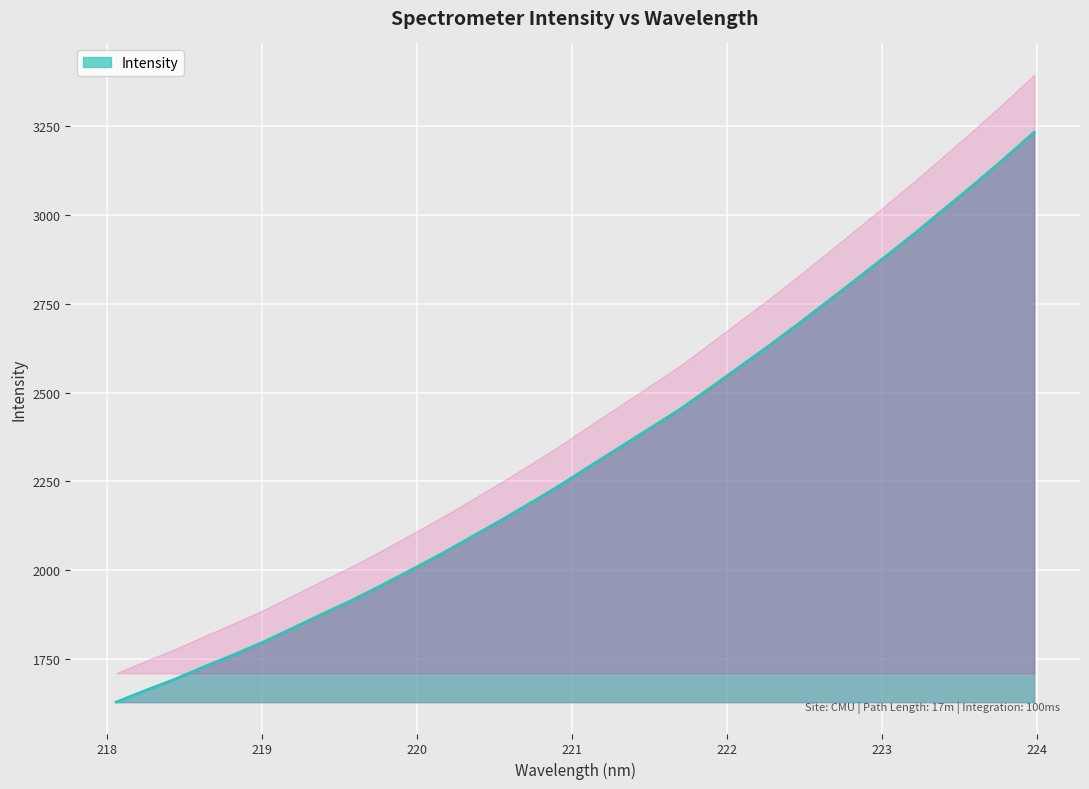

Rank the categories by value from highest to lowest.

223.9802, 223.7895, 223.5987, 223.408, 223.2172, 223.0264, 222.8355, 222.6447, 222.4538, 222.263, 222.0721, 221.8812, 221.6902, 221.4993, 221.3083, 221.1174, 220.9264, 220.7354, 220.5444, 220.3533, 220.1623, 219.9712, 219.7801, 219.589, 219.3979, 219.2067, 219.0156, 218.8244, 218.6332, 218.442, 218.2508, 218.0596